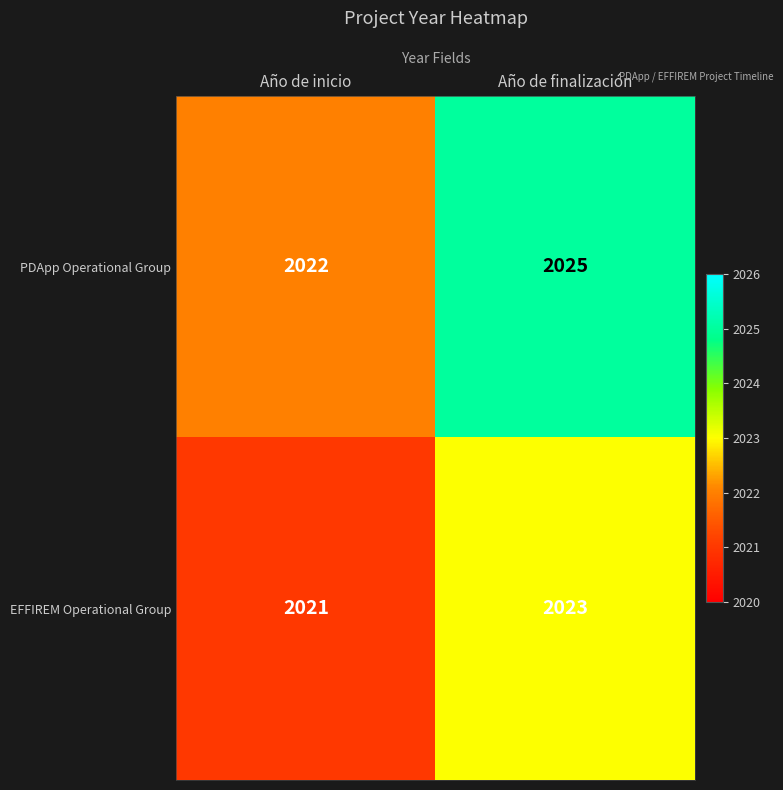

How many categories are shown in the chart?

2